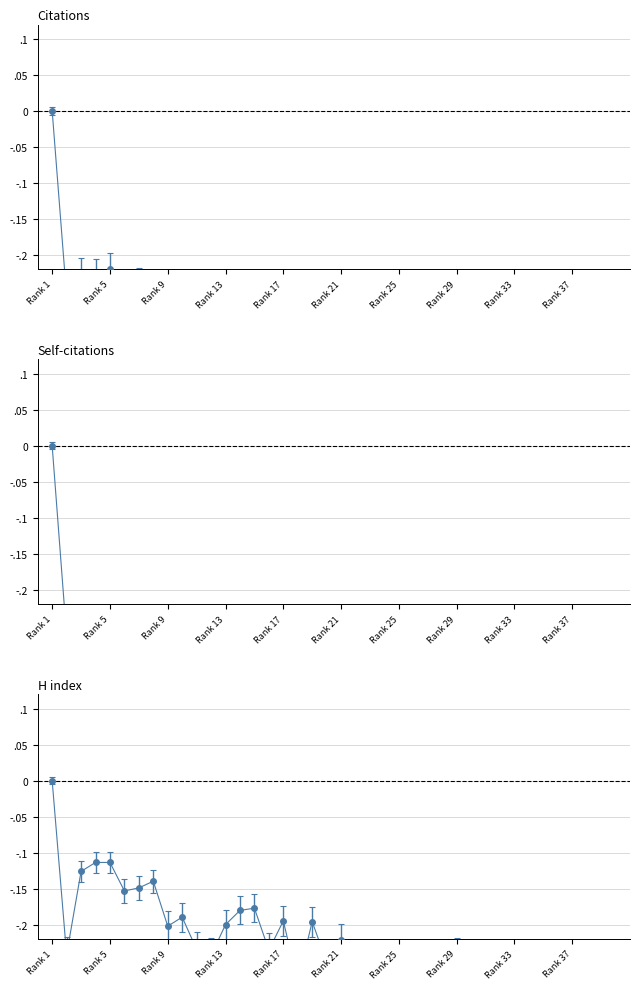

List the series in order of their peak value, lowest first.

Citations, Self-citations, H index